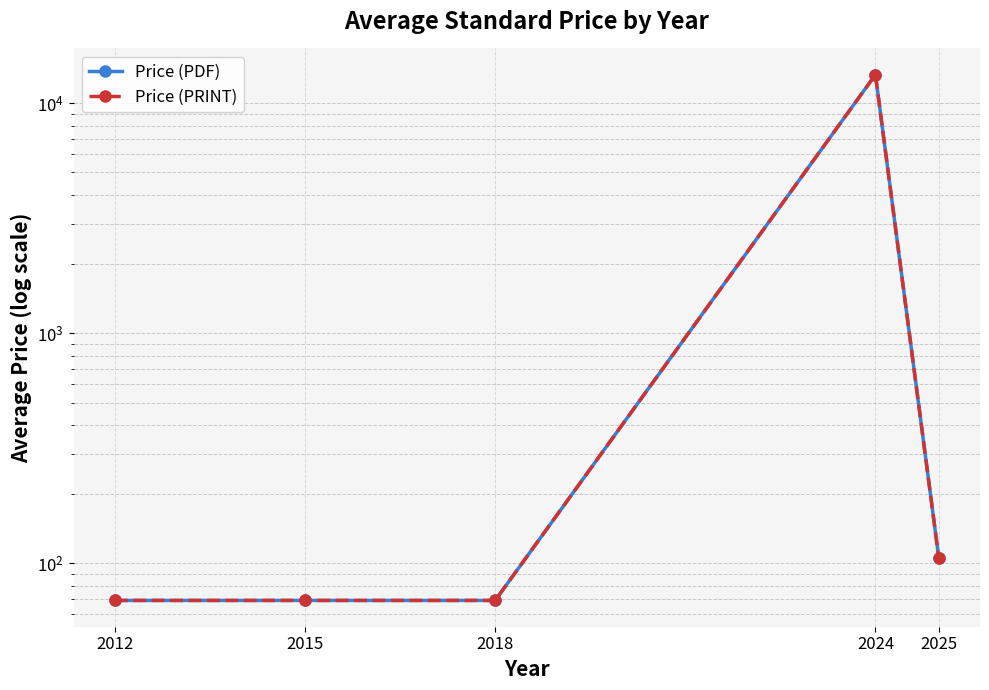

What is the smallest value displayed?

69.0